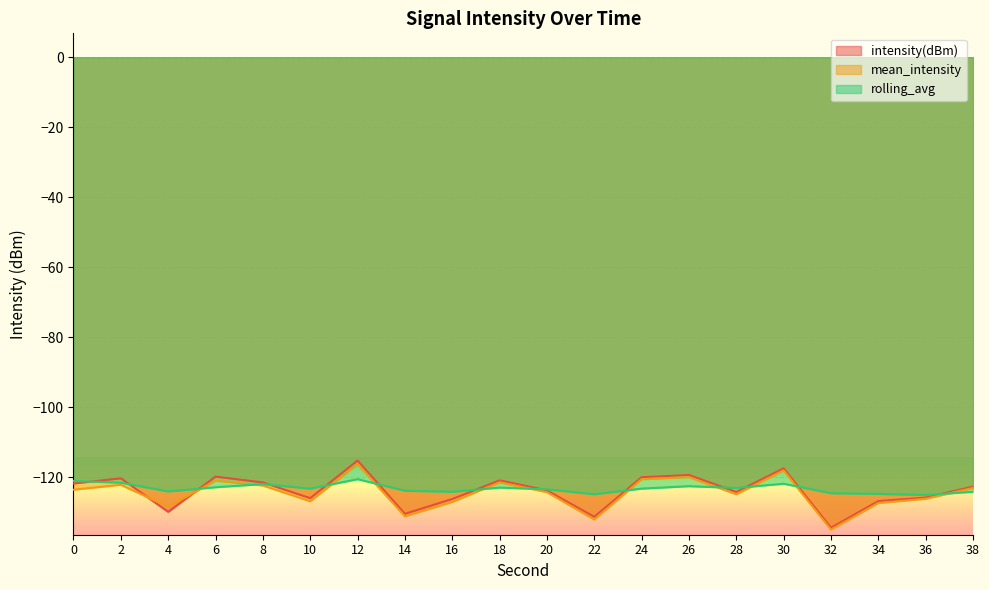

Reading left to right, what are all the values shown in this chart?

intensity(dBm): 0=-121.7	2=-120.3	4=-129.8	6=-119.8	8=-121.4	10=-125.9	12=-115.2	14=-130.4	16=-126.2	18=-120.8	20=-123.7	22=-131.3	24=-119.9	26=-119.3	28=-124.2	30=-117.4	32=-134.4	34=-126.8	36=-125.8	38=-122.6
mean_intensity: 0=-123.5	2=-122.1	4=-128.4	6=-120.9	8=-122.3	10=-126.8	12=-116.2	14=-131.1	16=-127.0	18=-121.4	20=-124.2	22=-132.0	24=-120.5	26=-119.9	28=-124.8	30=-118.0	32=-134.9	34=-127.3	36=-126.1	38=-123.0
rolling_avg: 0=-121.0	2=-121.5	4=-124.0	6=-122.8	8=-121.9	10=-123.2	12=-120.5	14=-123.8	16=-124.1	18=-122.9	20=-123.4	22=-124.8	24=-123.2	26=-122.5	28=-123.0	30=-121.8	32=-124.5	34=-124.7	36=-125.0	38=-124.1